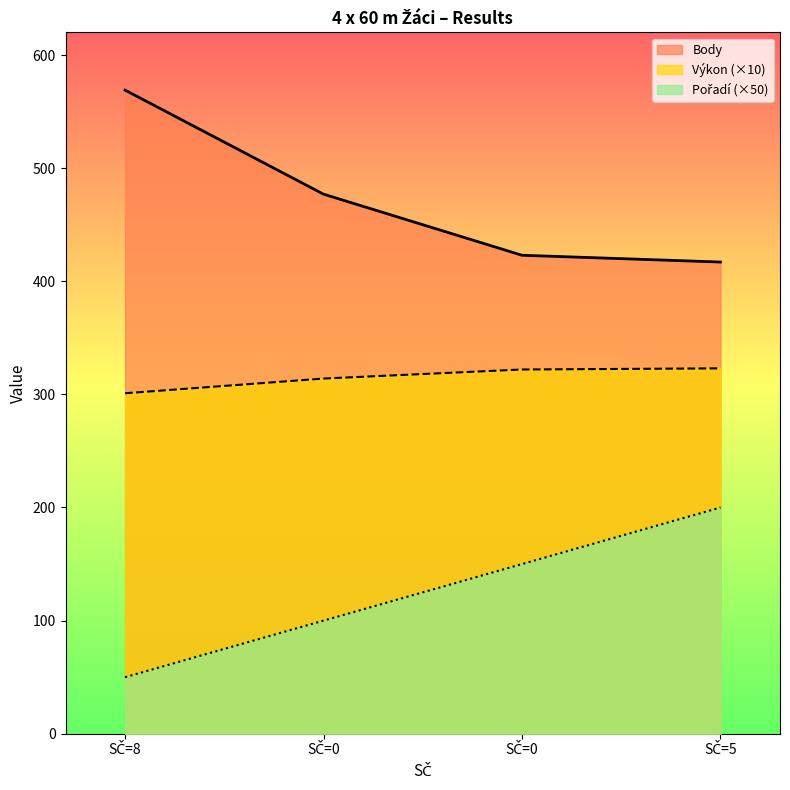

Rank the series by their maximum value, from highest to lowest.

Body, Výkon, Pořadí